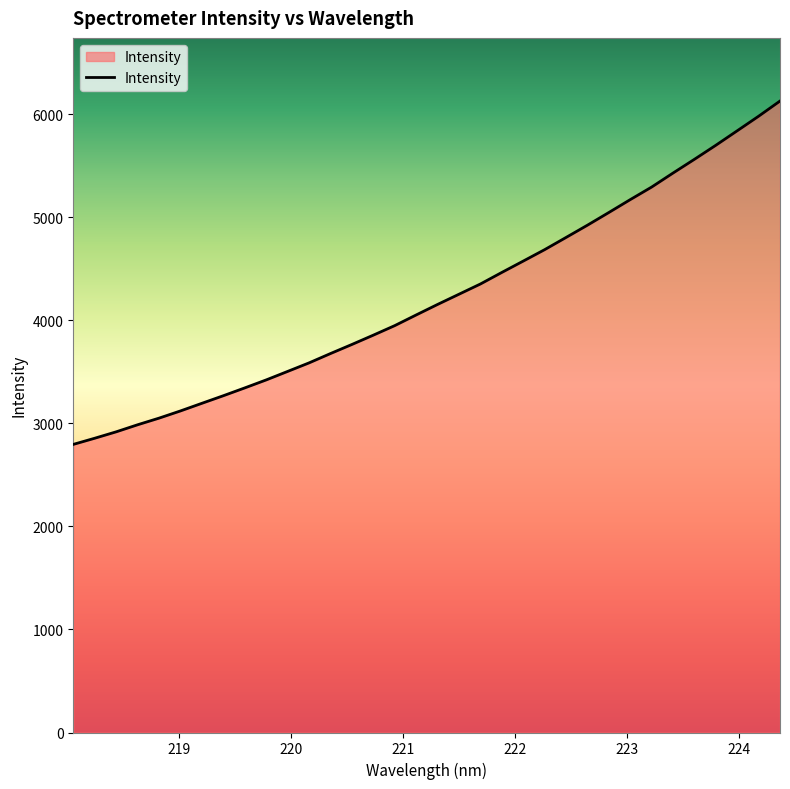

What is the difference between the maximum and minimum values?

3331.2